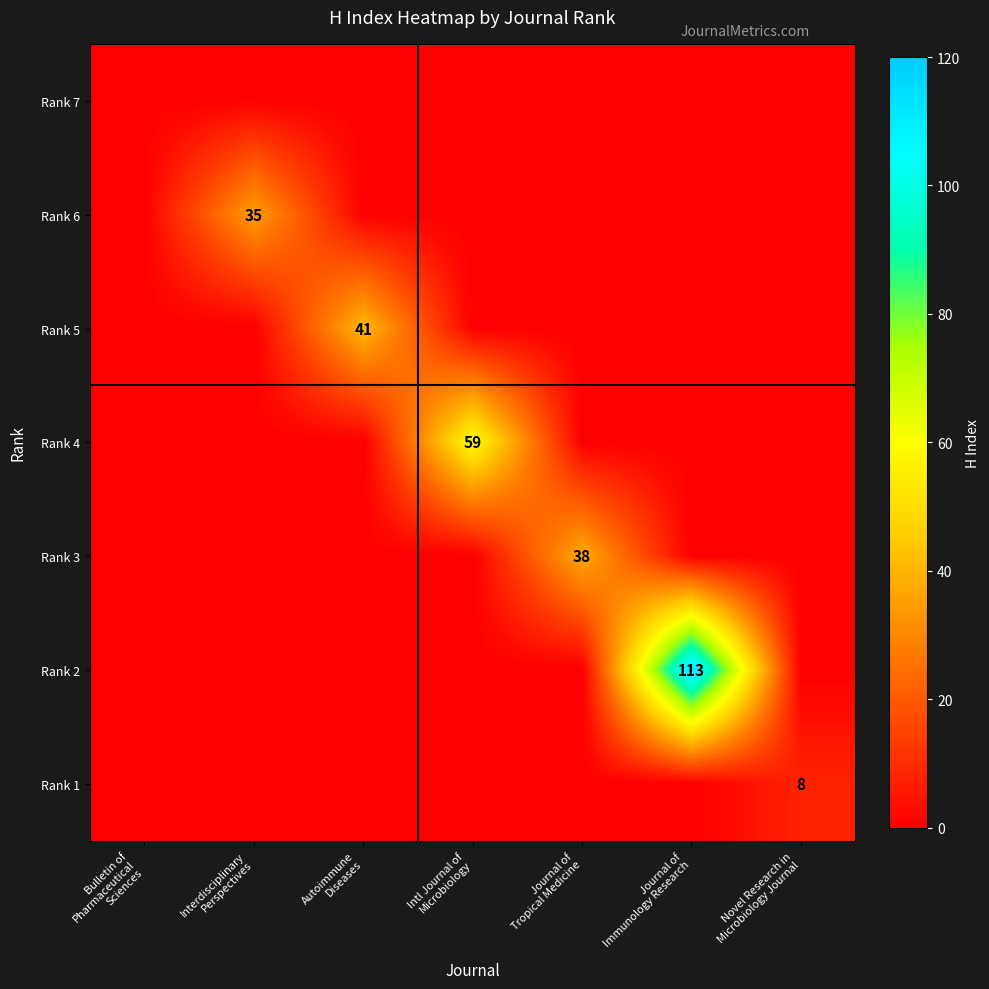

At which label is Rank 6 closest to 17?

Bulletin of Pharmaceutical Sciences